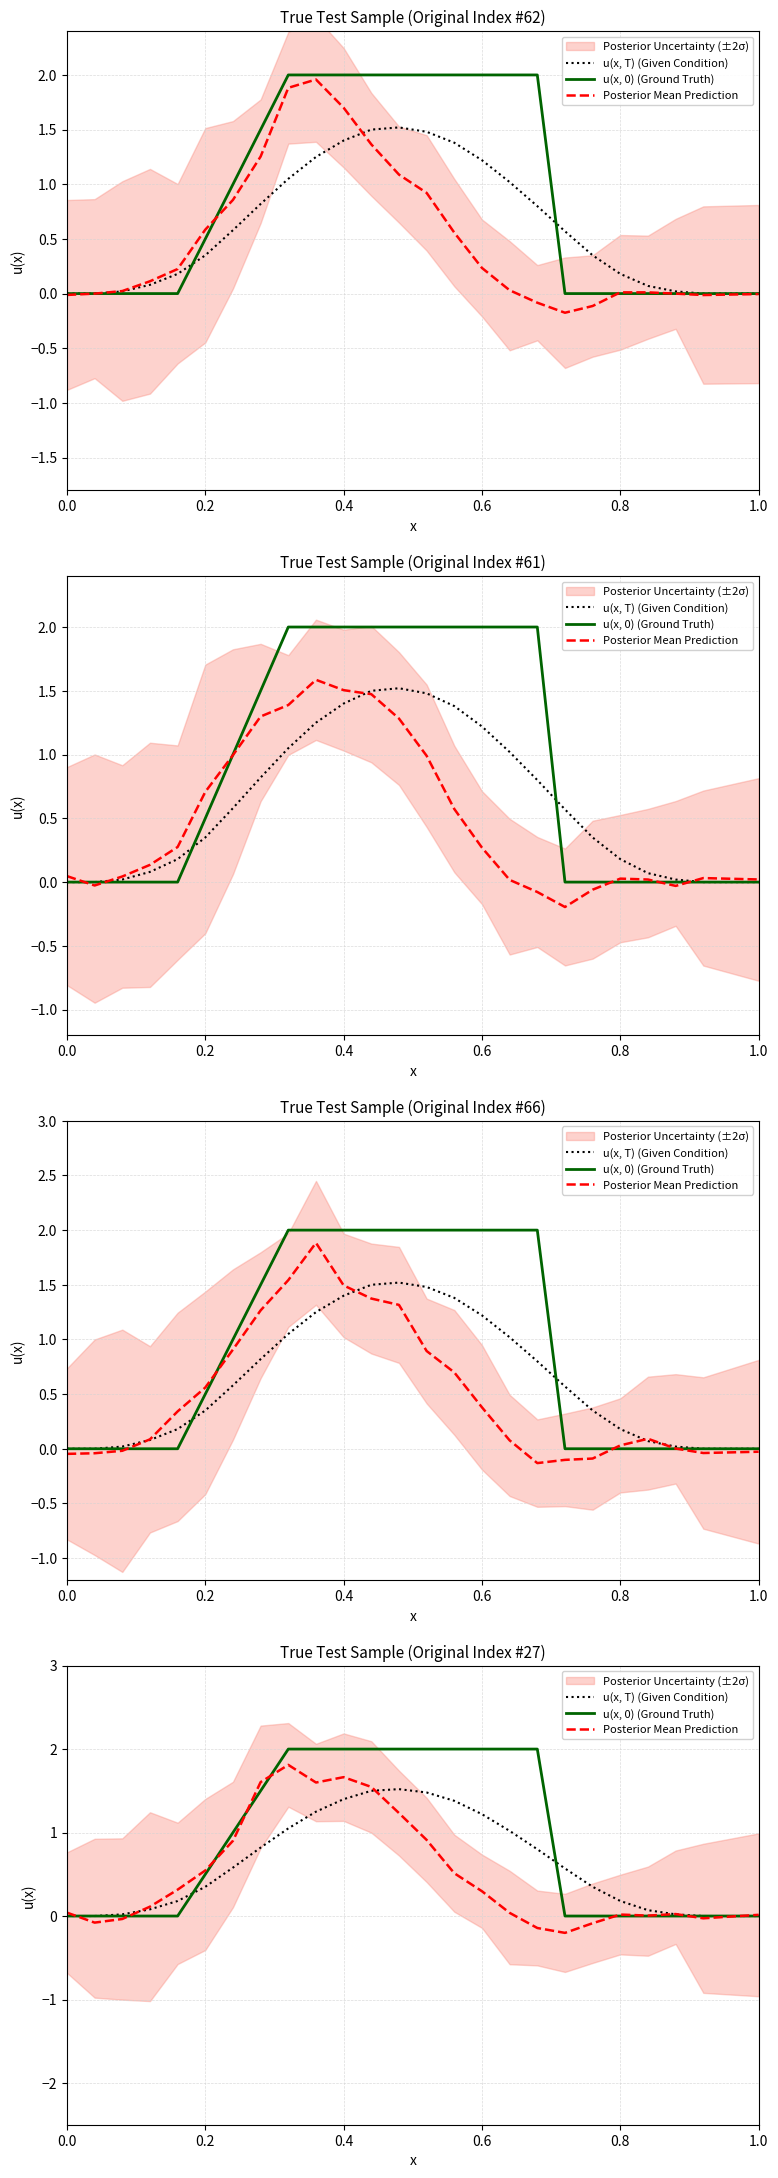

Does the chart display data point markers on the line(s)?

No